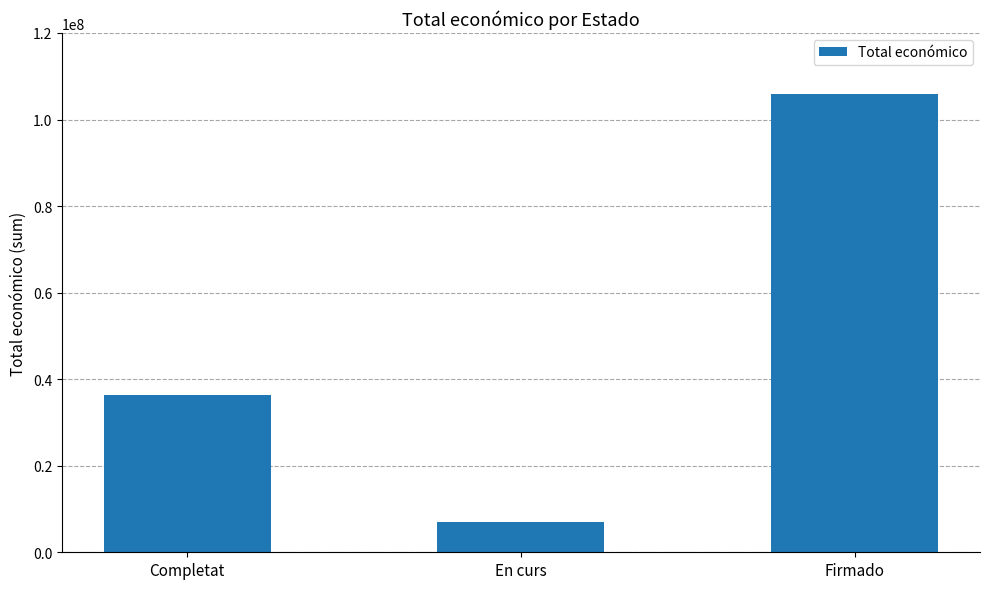

Which label corresponds to the smallest value in the chart?

En curs